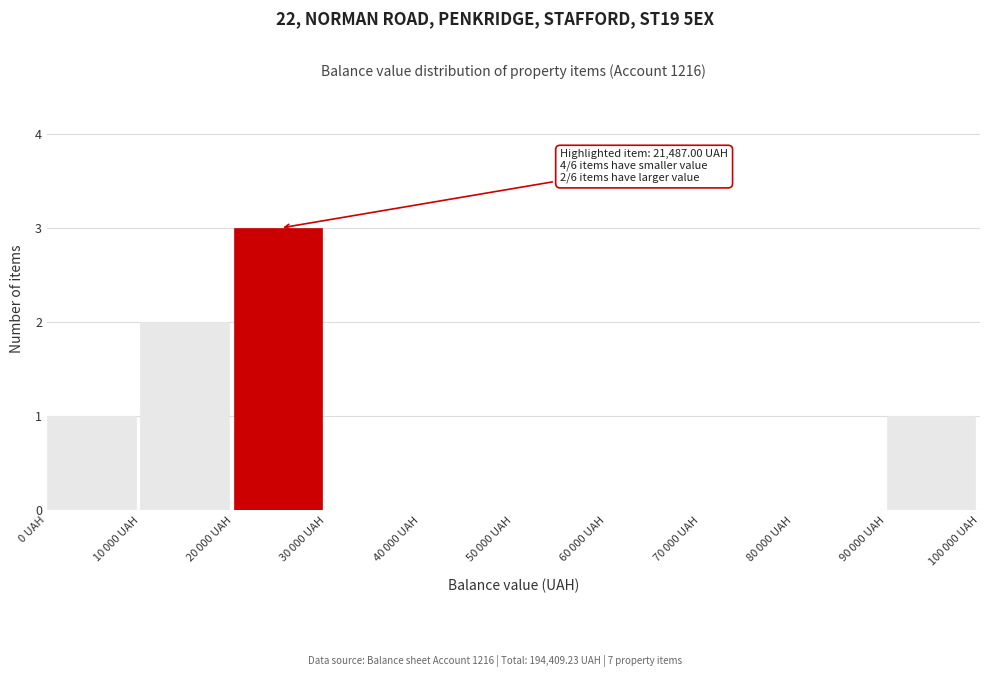

What is the sum of all values?

7